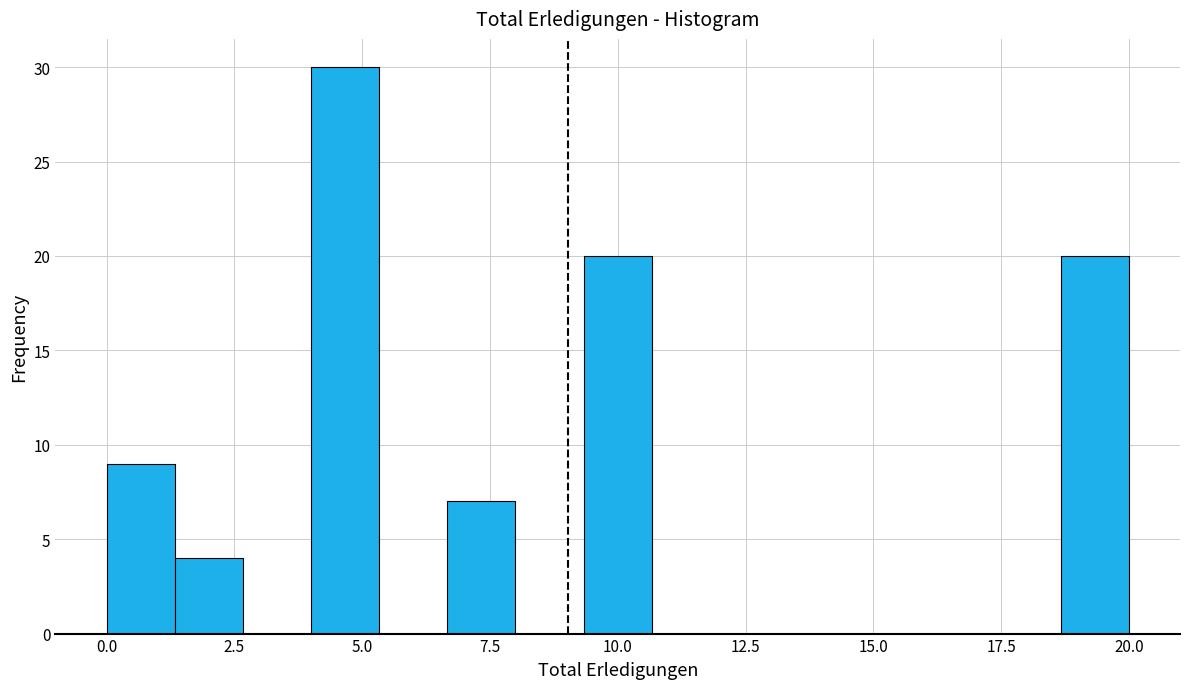

Around what value on the x-axis is the tallest bar? Give the approximate position of its centre, as read against the axis.

4.5